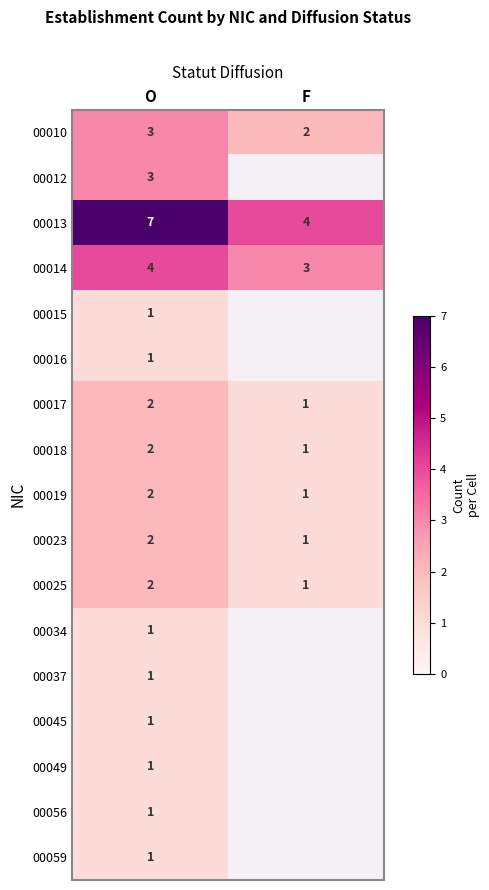

What is the total value across all series at O?

35